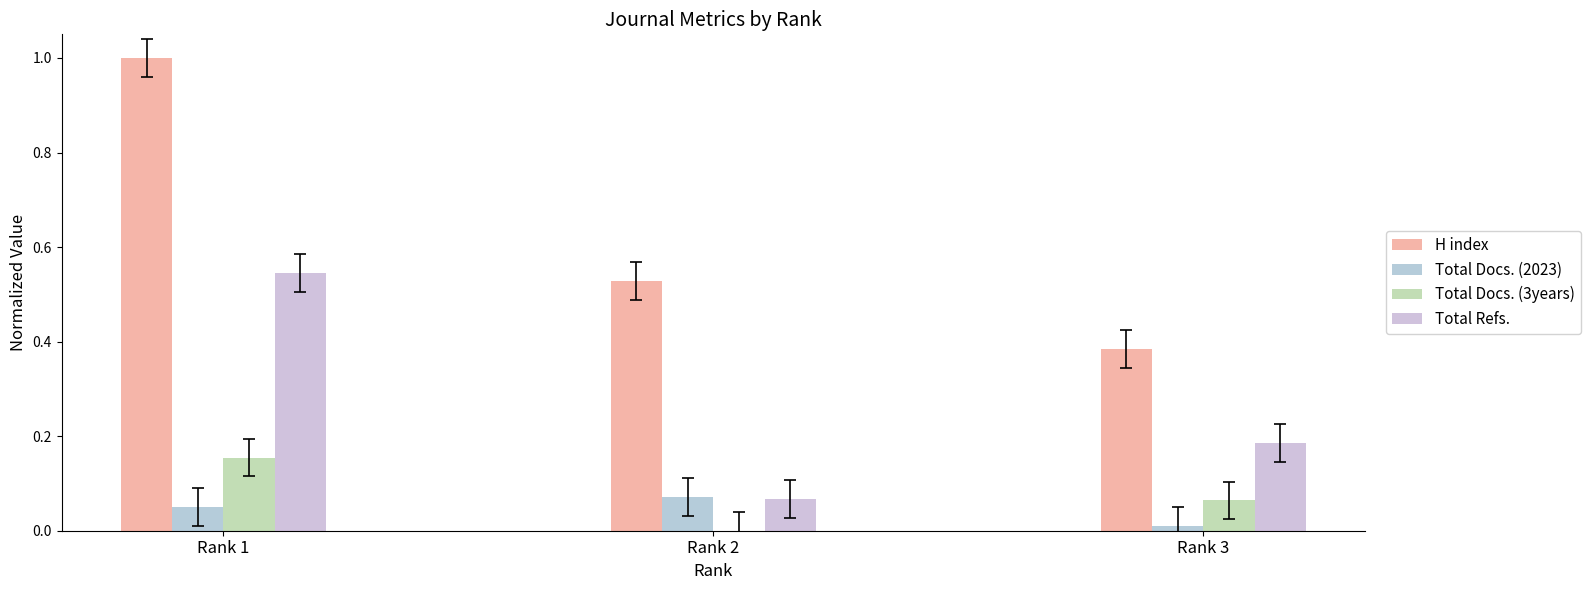

At which label is Total Docs. (2023) closest to 0?

Rank 3